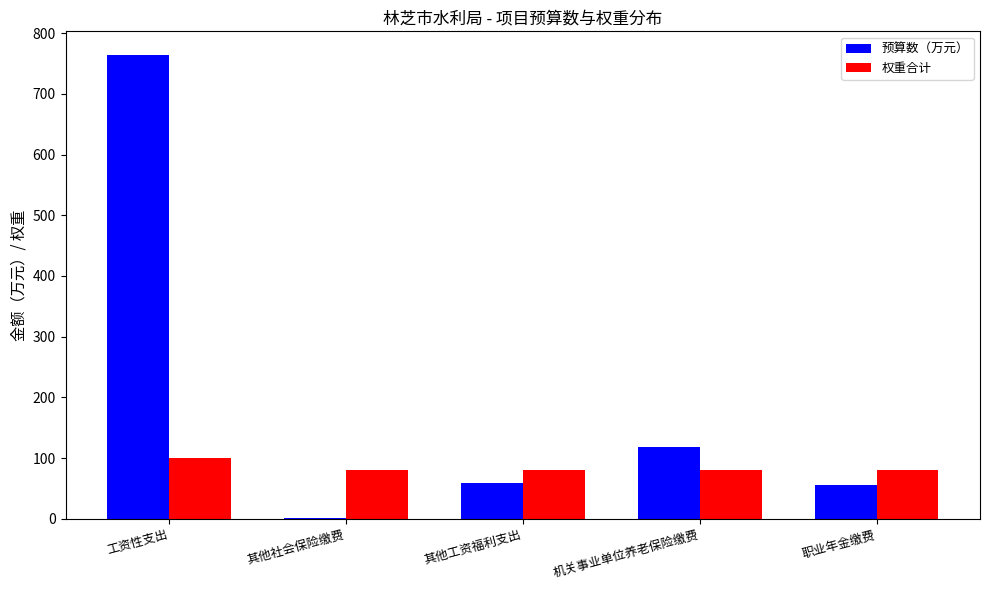

Where is 预算数（万元） nearest to the value 383?

机关事业单位养老保险缴费